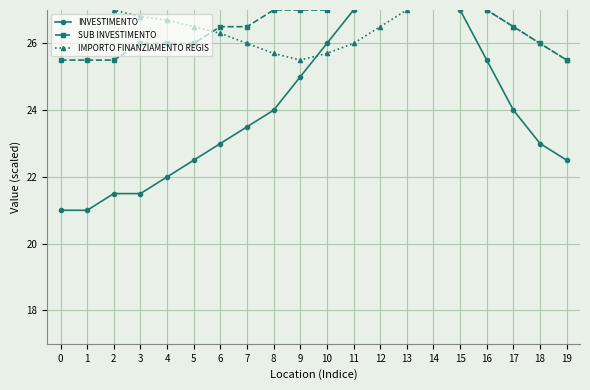

List the series in order of their peak value, highest first.

INVESTIMENTO, SUB INVESTIMENTO, IMPORTO FINANZIAMENTO REGIS